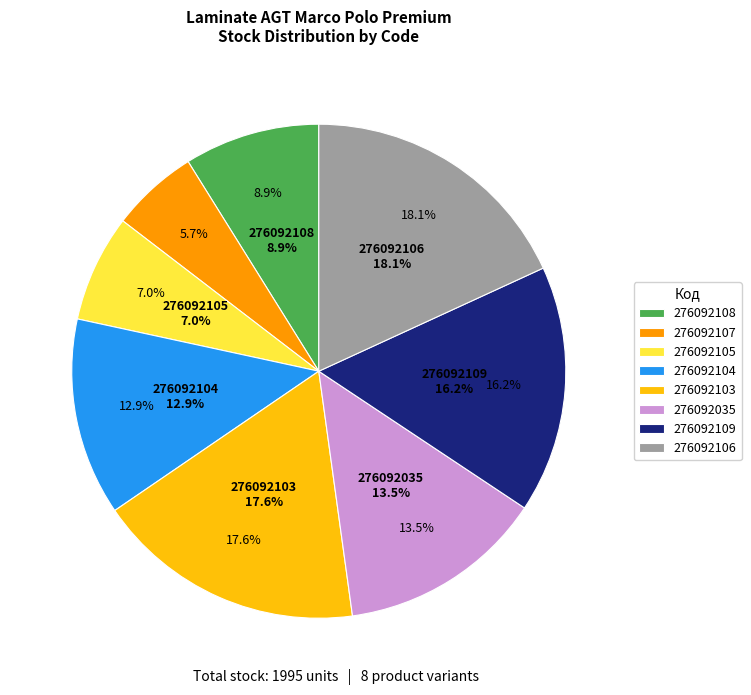

Is it true that 276092109 is 3% of the pie?

False